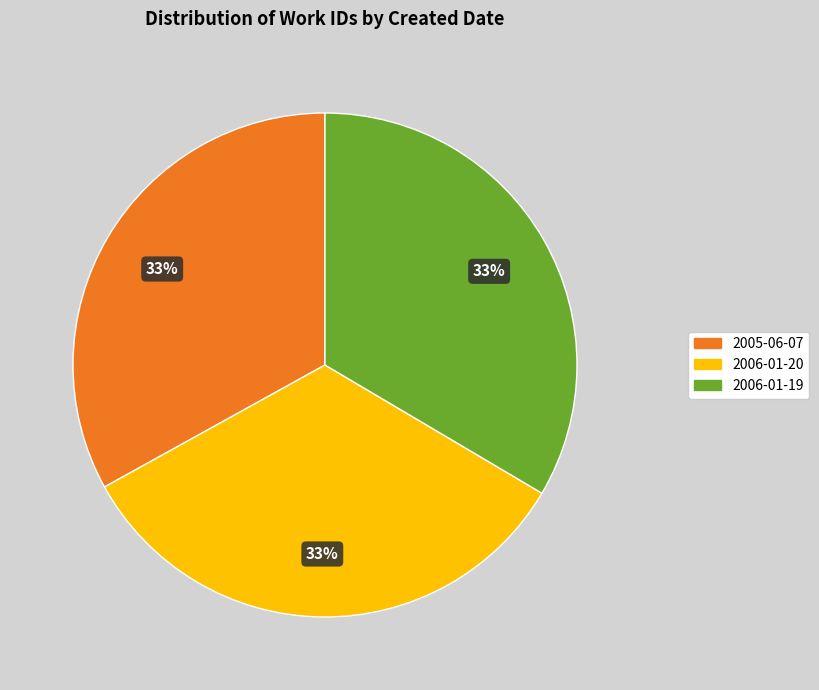

Combined, do 2006-01-20 and 2006-01-19 account for over 50%?

Yes